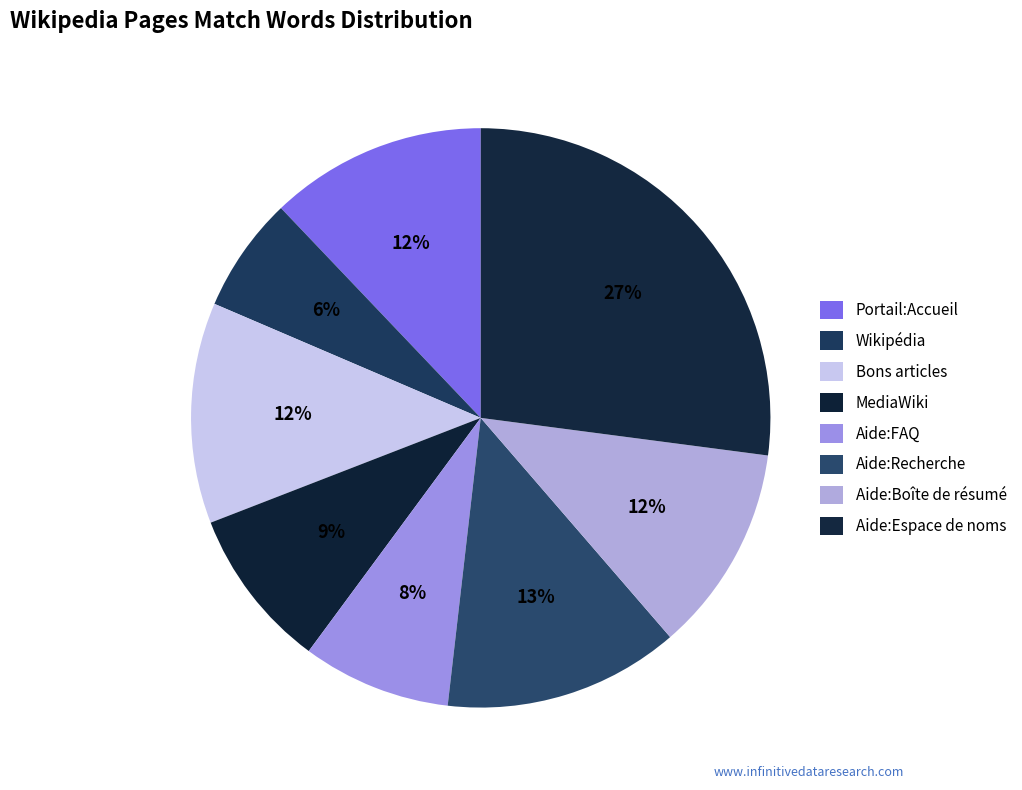

To the nearest percent, what is the average slice percentage?

12%